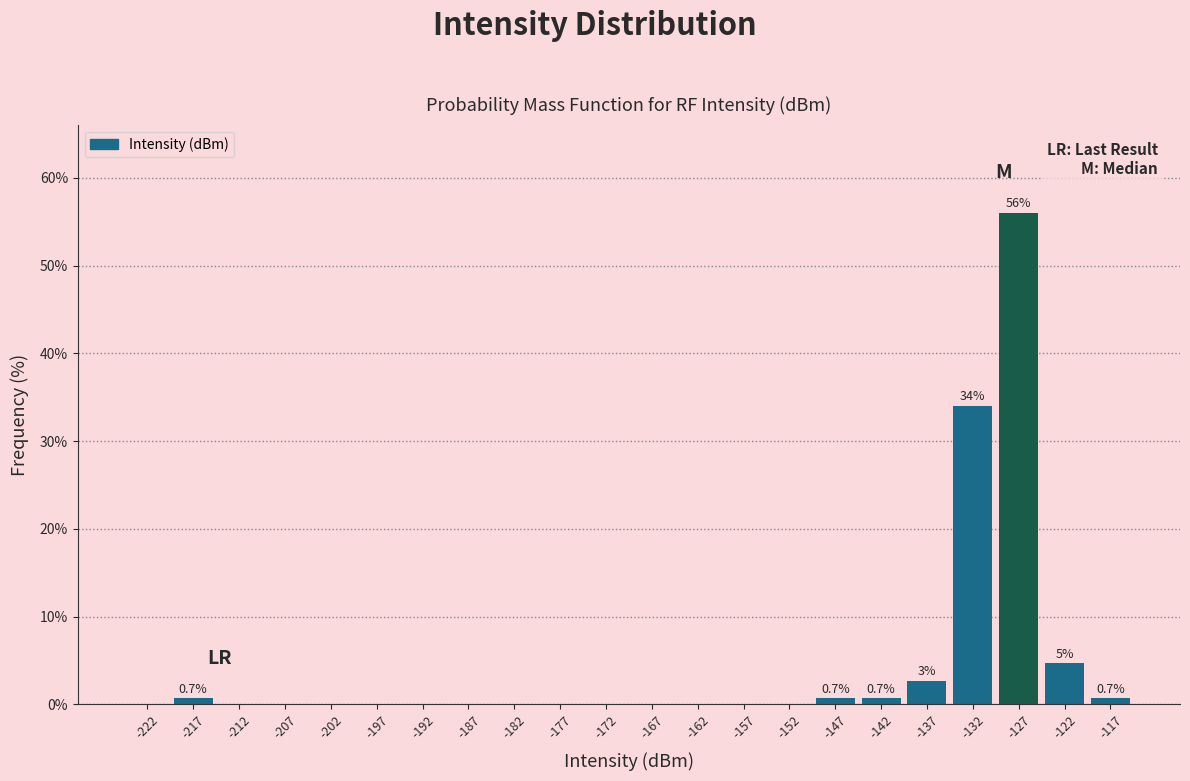

Which range on the x-axis has the tallest bar?

-130 to -125